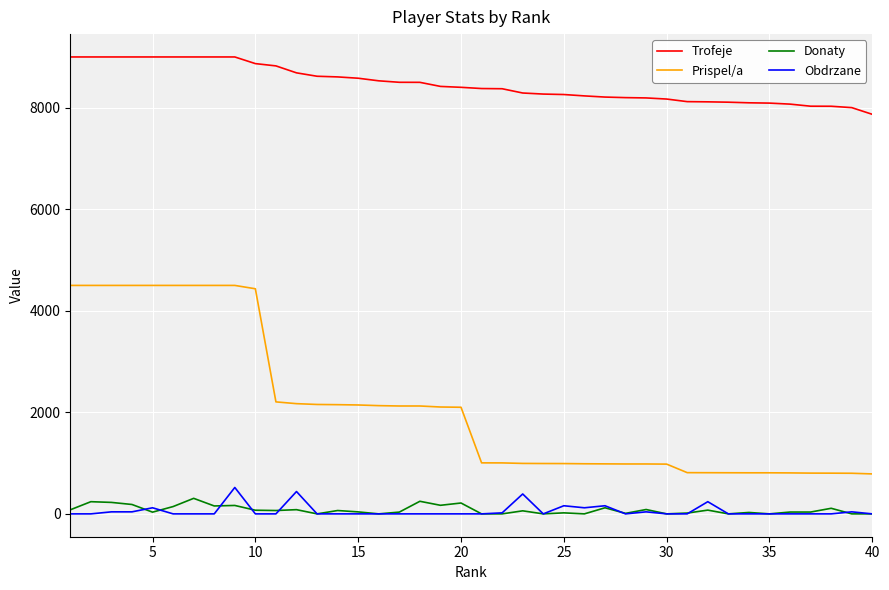

True or false: Prispel/a and Donaty intersect in this chart.

False